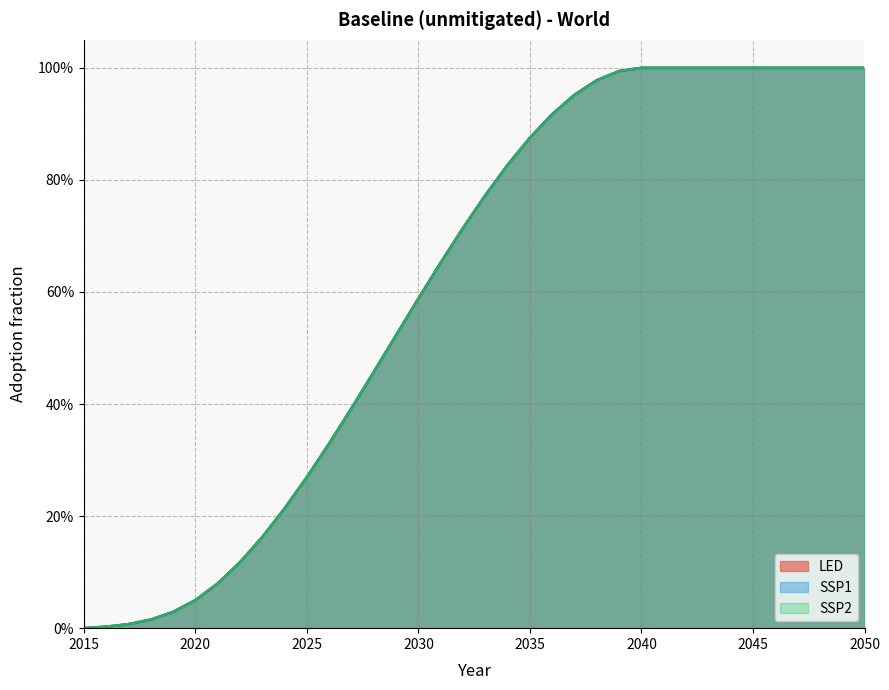

What is the difference between the second highest and second lowest values in the SSP2 series?

1.0